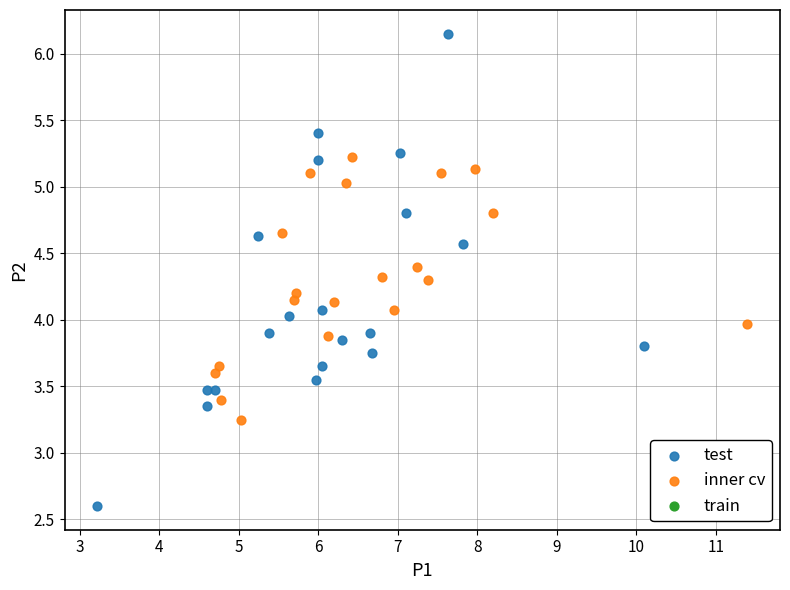

Which series contains the highest Y value?

test